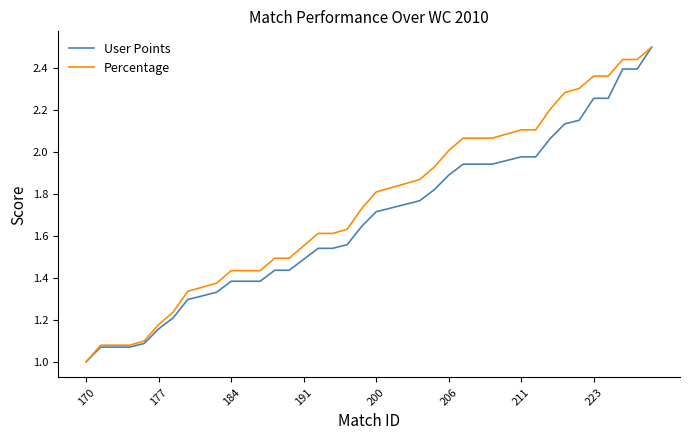

Rank the series by their average value, from lowest to highest.

User Points, Percentage